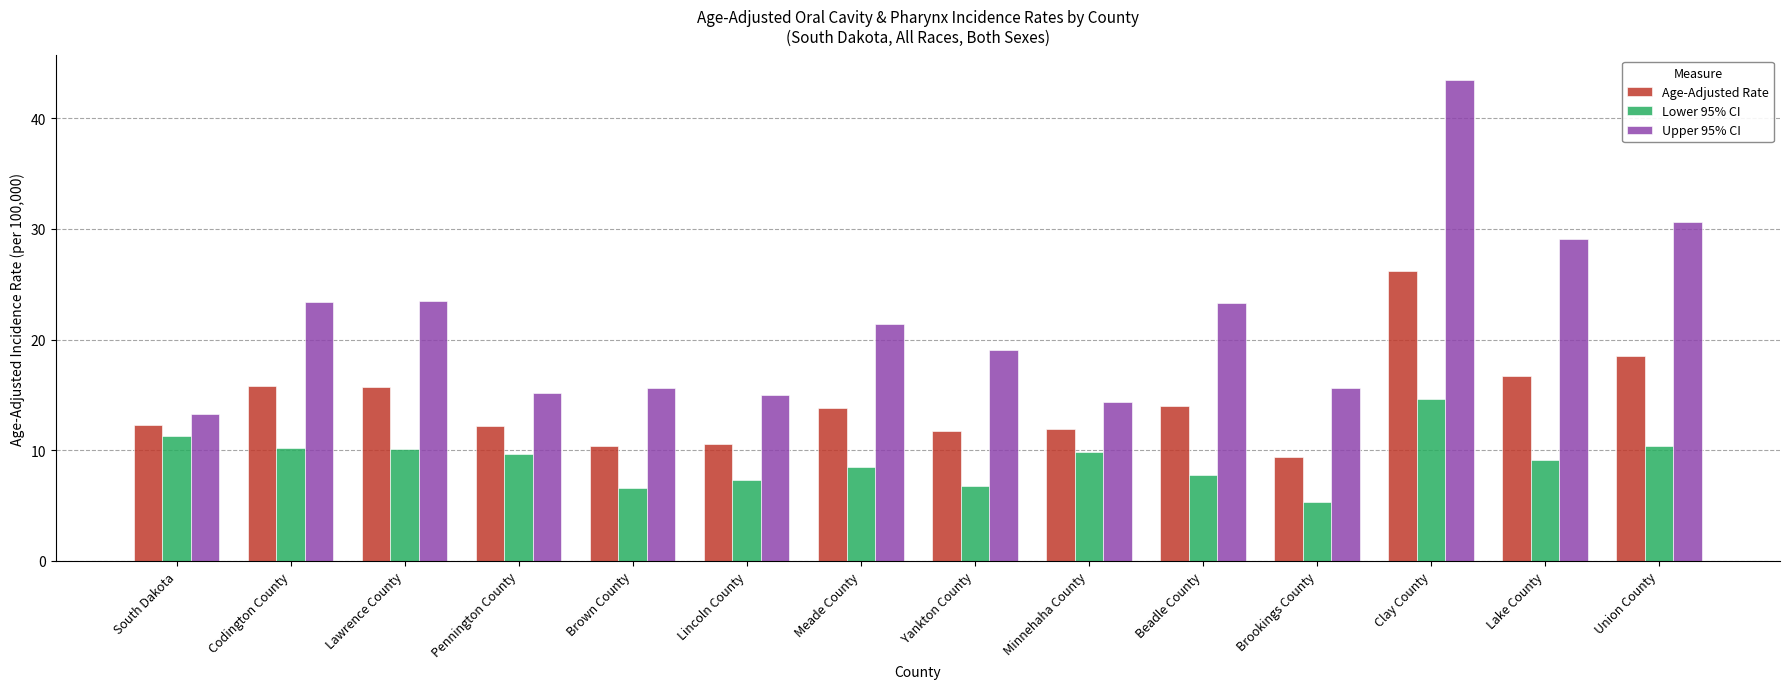

Count the number of categories in the chart.

14